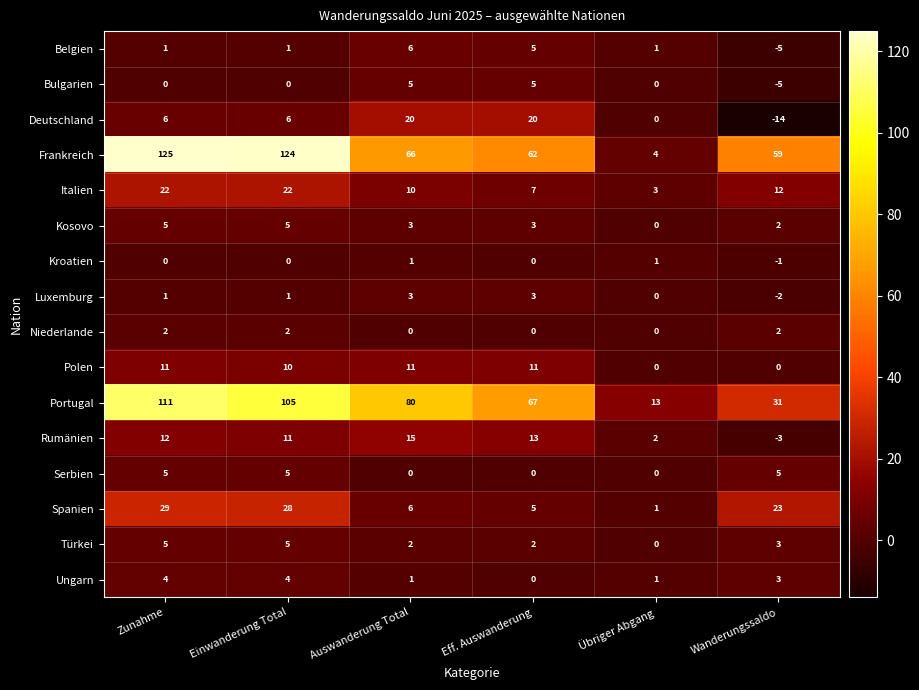

Which series has the widest spread of values?

Frankreich